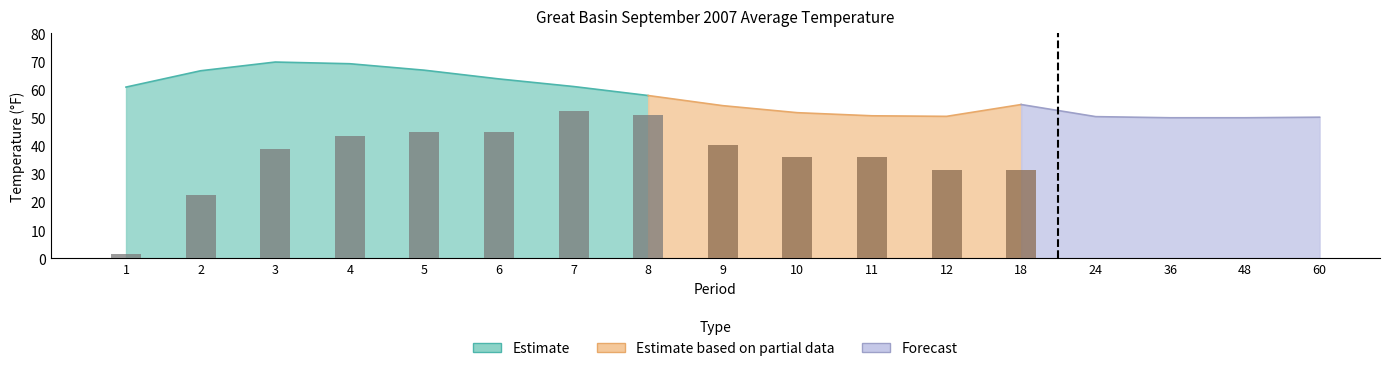

How many series are shown in this chart?

3